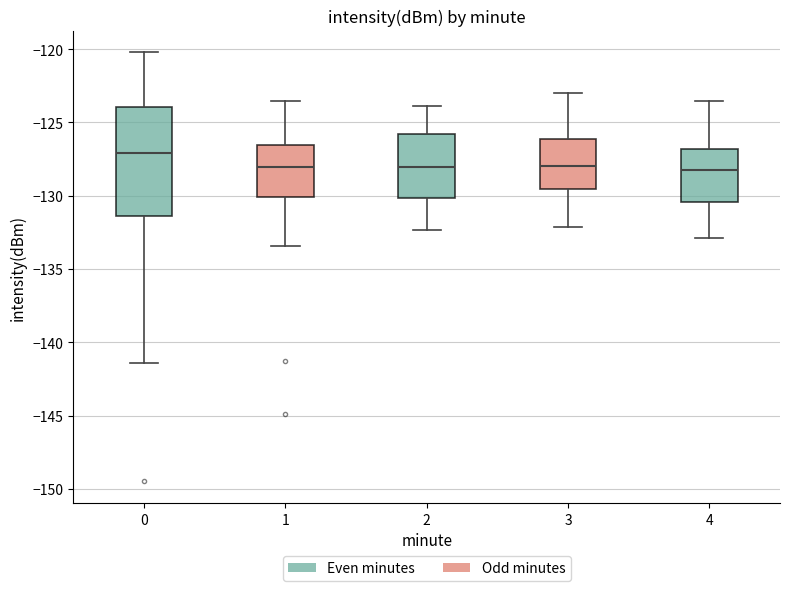

Which box has the highest median line?

0